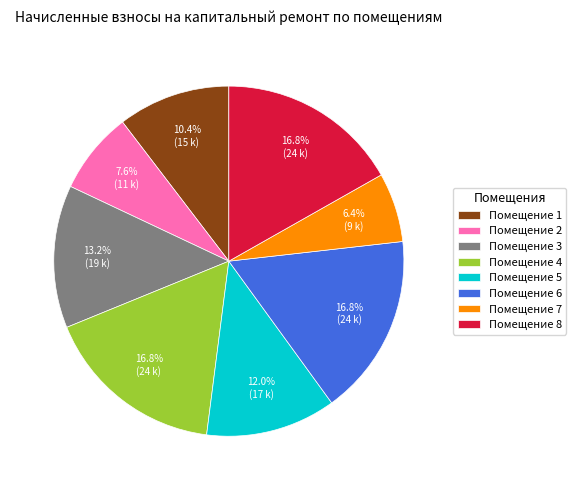

Between Помещение 1 and Помещение 8, which is larger?

Помещение 8